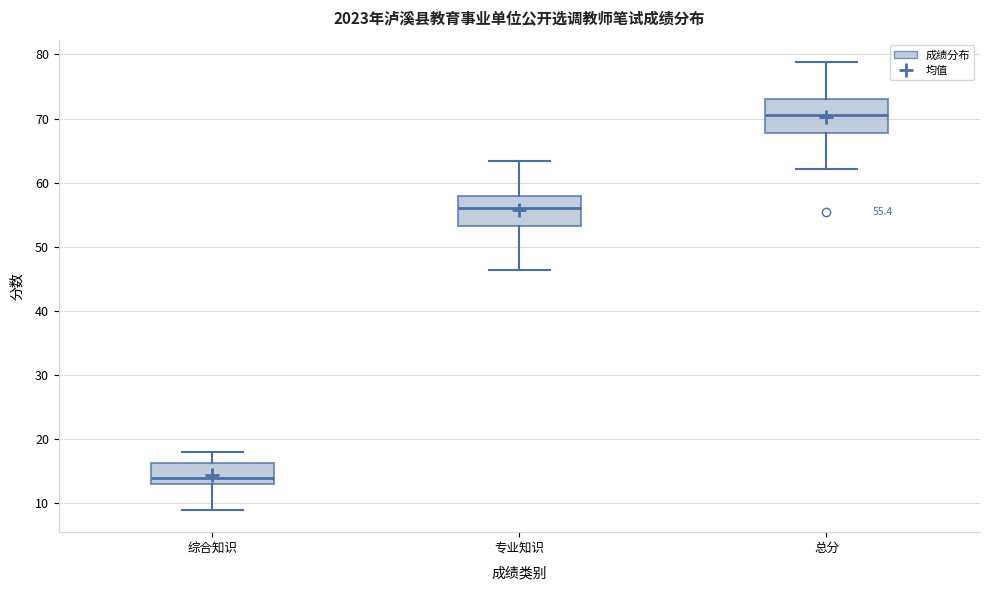

Which box has the lowest median line?

综合知识